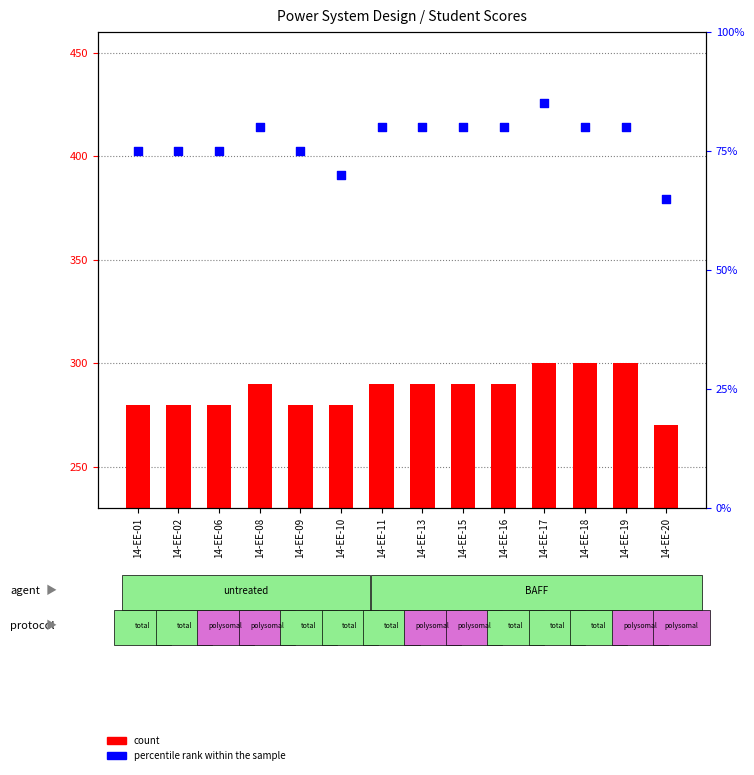

At how many categories does at least one series exceed 185?

14